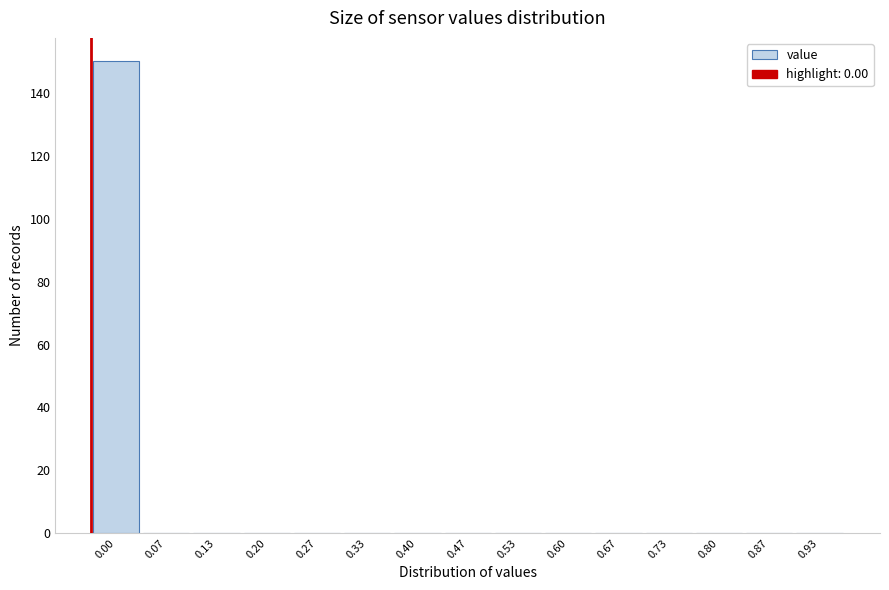

Reading right to left, what are all the values shown in this chart?

0.93=0	0.87=0	0.80=0	0.73=0	0.67=0	0.60=0	0.53=0	0.47=0	0.40=0	0.33=0	0.27=0	0.20=0	0.13=0	0.07=0	0.00=150